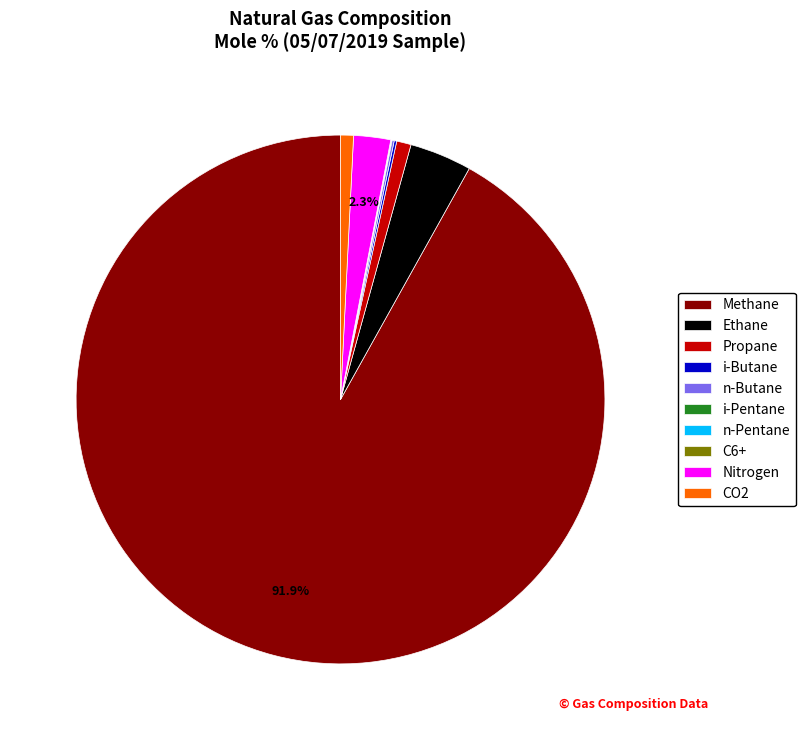

Which slice represents more than half of the pie?

Methane